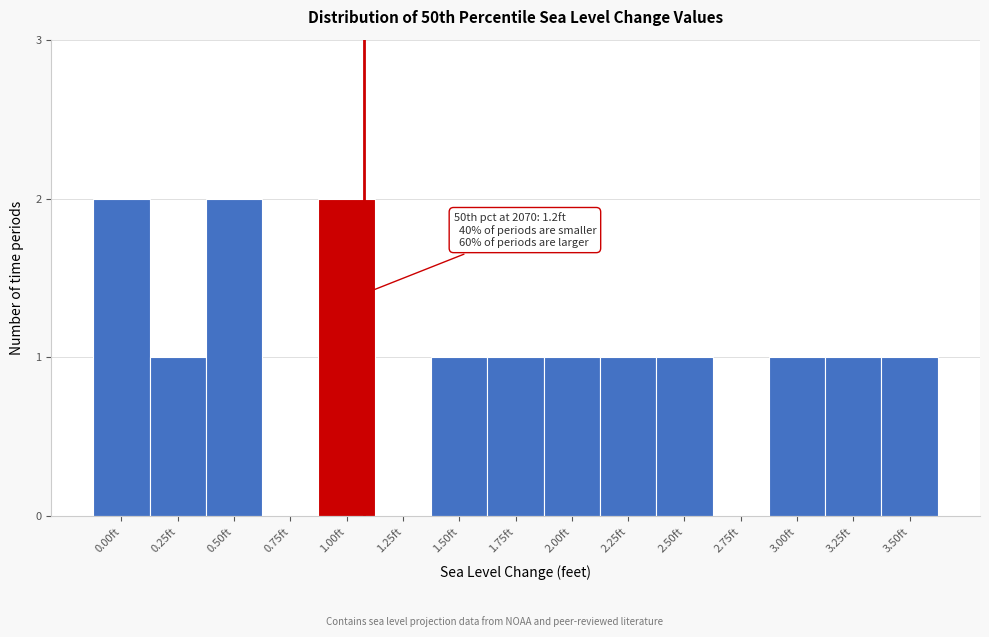

Reading right to left, list all the values displayed in this chart.

3.50ft=1	3.25ft=1	3.00ft=1	2.75ft=0	2.50ft=1	2.25ft=1	2.00ft=1	1.75ft=1	1.50ft=1	1.25ft=0	1.00ft=2	0.75ft=0	0.50ft=2	0.25ft=1	0.00ft=2